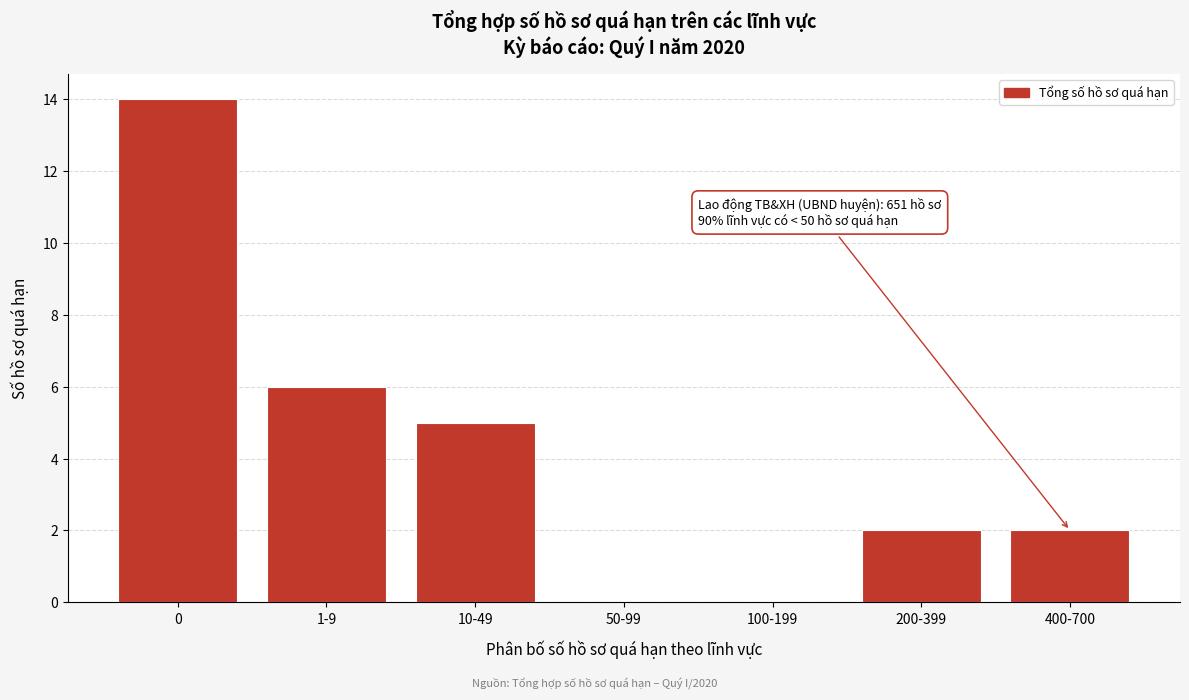

Reading left to right, what are all the values shown in this chart?

0=14	1-9=6	10-49=5	50-99=0	100-199=0	200-399=2	400-700=2